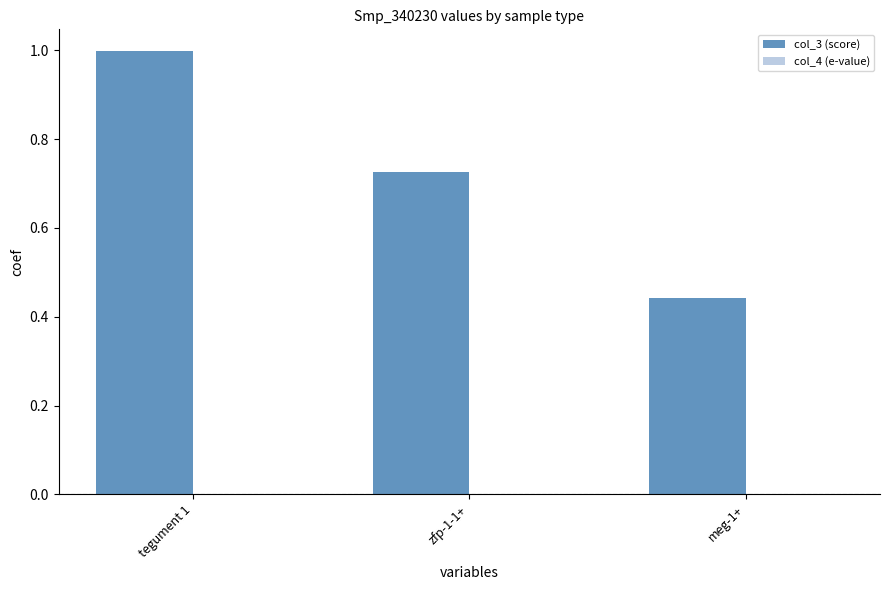

Which series has the largest total across all categories?

col_3 (score)